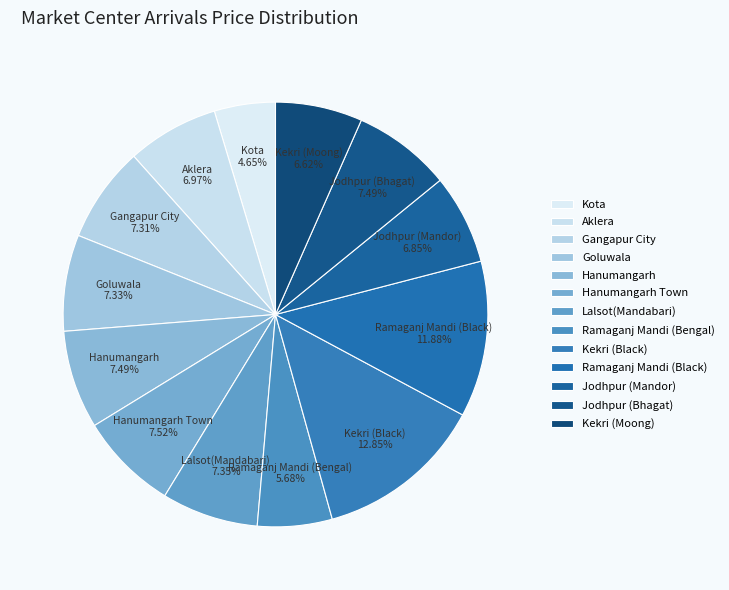

How many slices are in this pie chart?

13